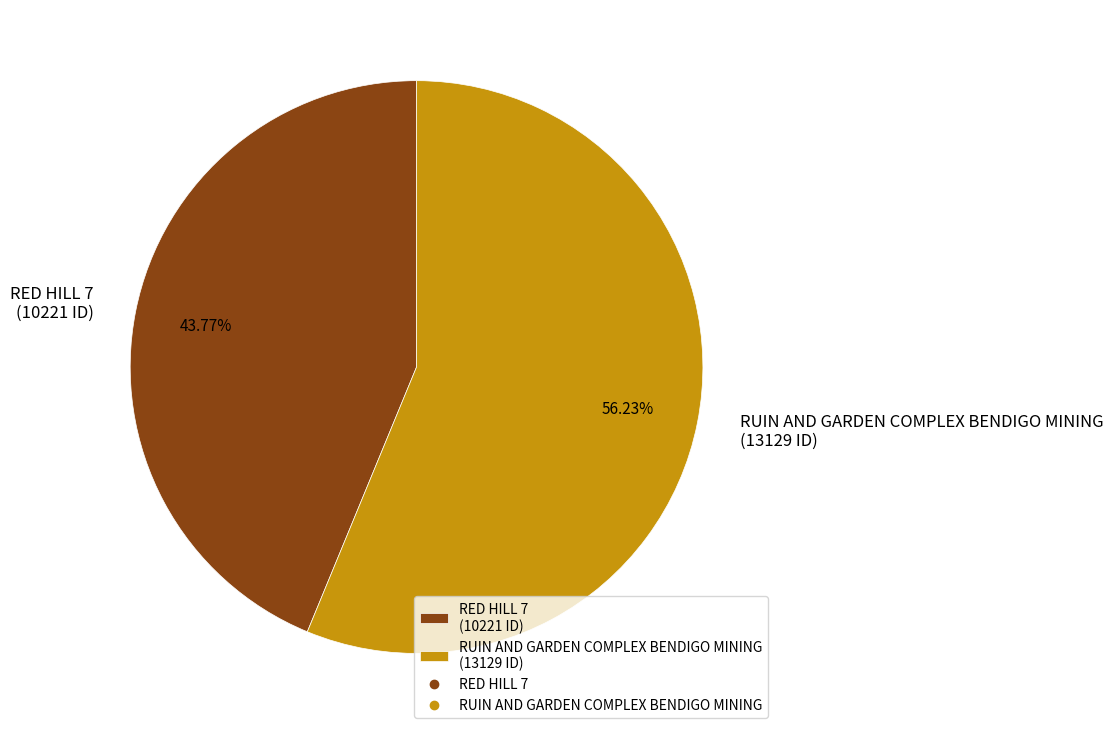

Approximately how many times larger is the value at RED HILL 7 compared to RUIN AND GARDEN COMPLEX BENDIGO MINING?

0.8